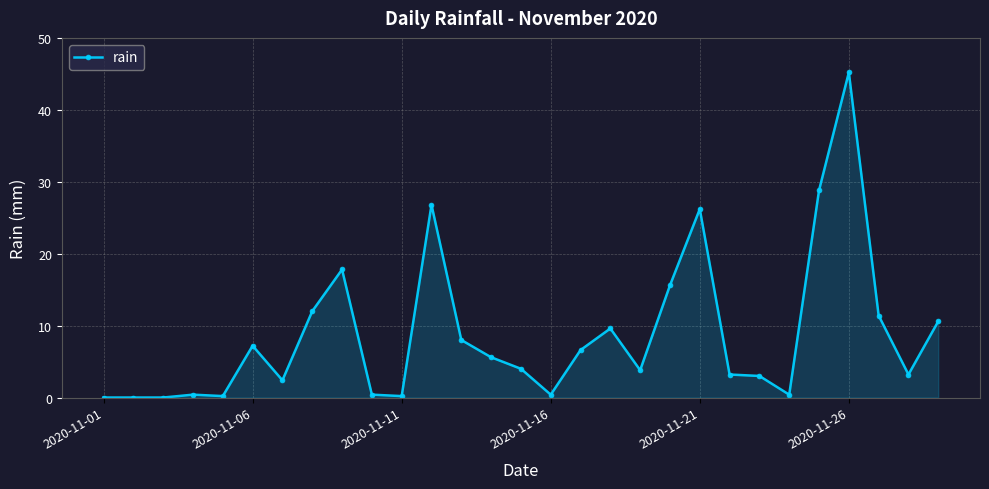

What is the sum of all values?

253.0